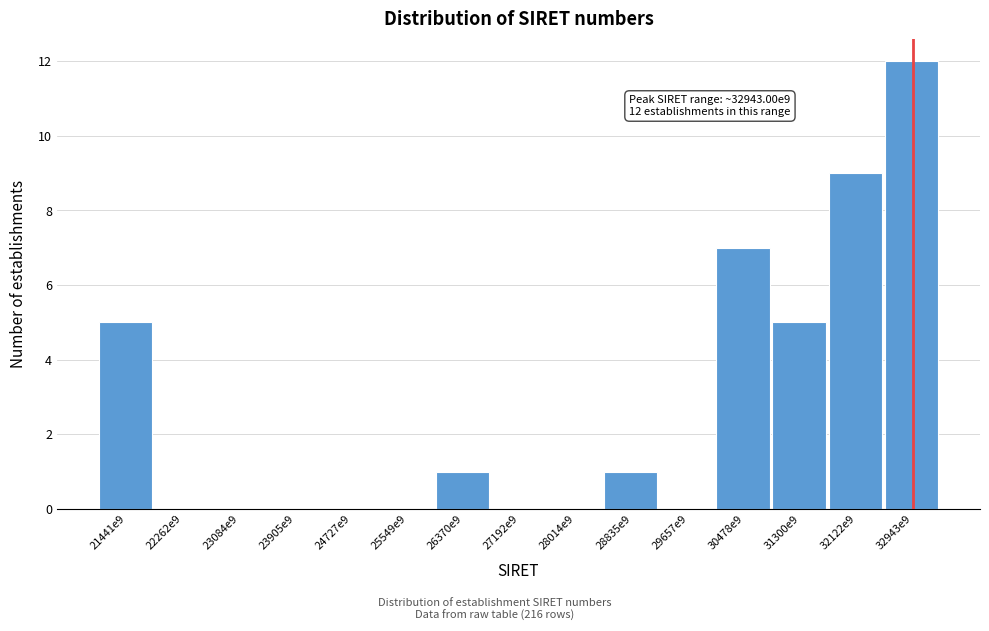

Reading right to left, what are all the values shown in this chart?

32943e9=12	32122e9=9	31300e9=5	30478e9=7	29657e9=0	28835e9=1	28014e9=0	27192e9=0	26370e9=1	25549e9=0	24727e9=0	23905e9=0	23084e9=0	22262e9=0	21441e9=5